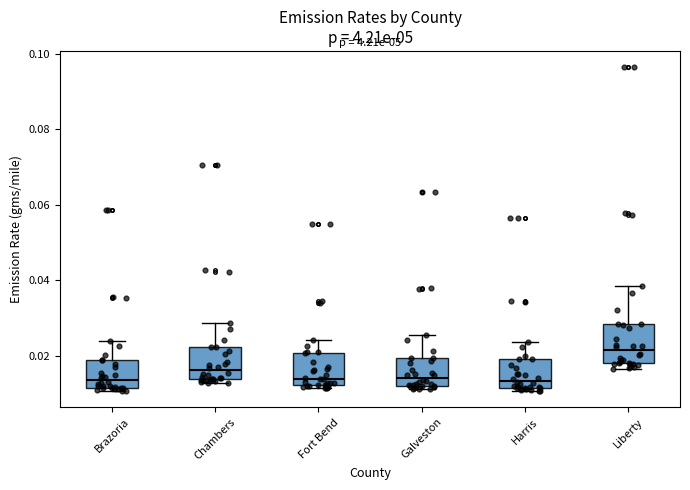

Where does the median line of the box for Galveston sit on the y-axis? The values are not printed on the chart, so give them approximately, as read against the axis.

0.014